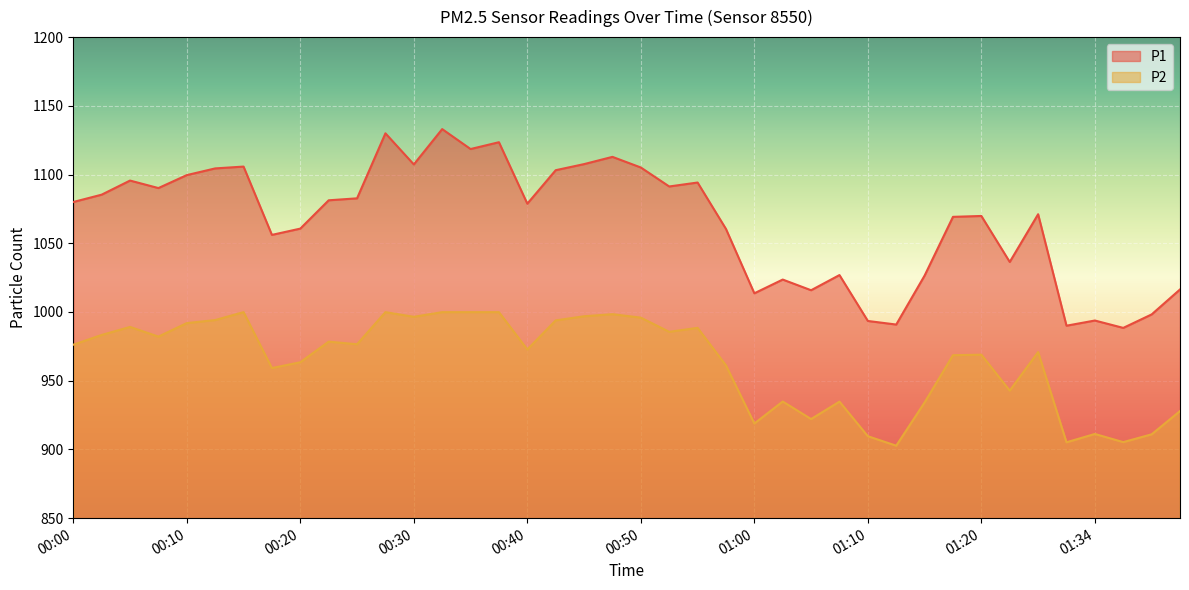

How many lines are shown in the chart?

2